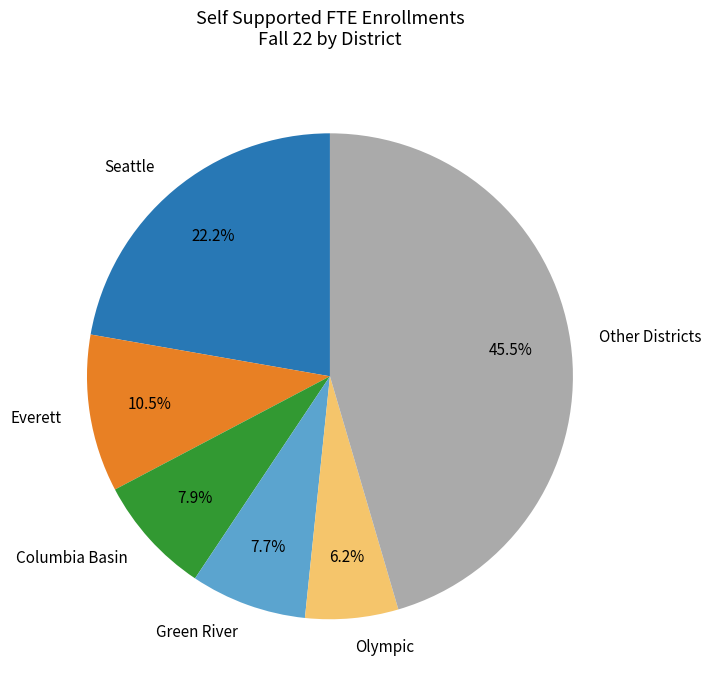

What is the ratio of the value at Olympic to the value at Seattle?

0.3